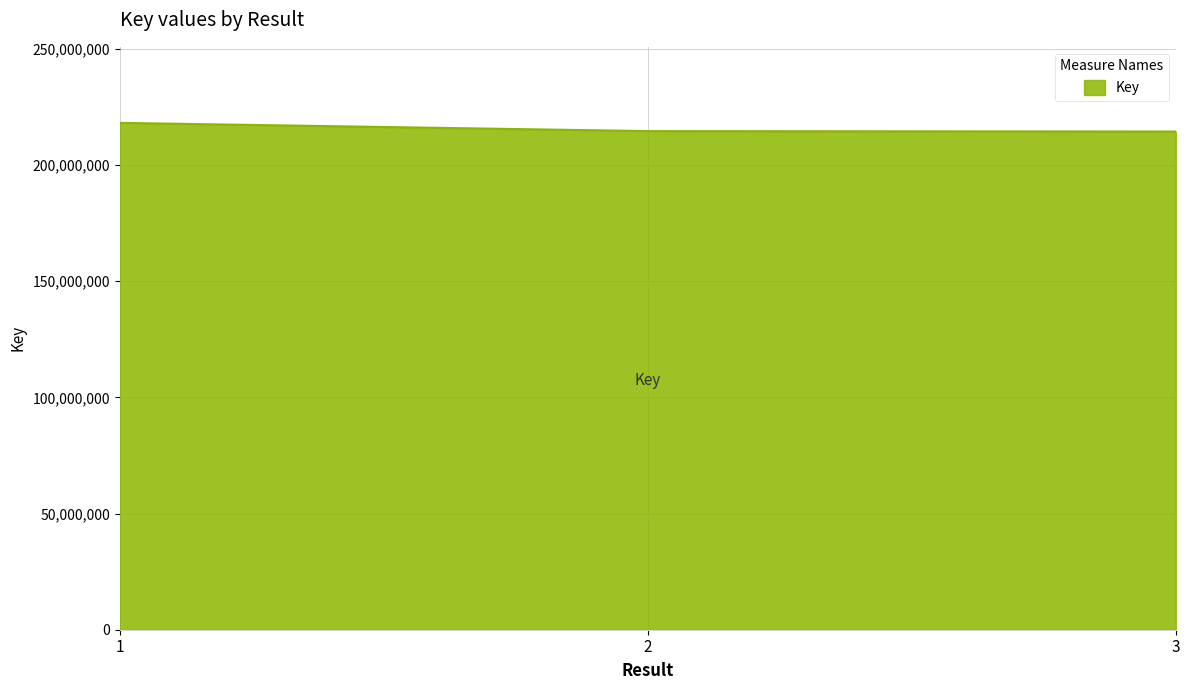

What is the difference between the values at 3 and 2?

180655